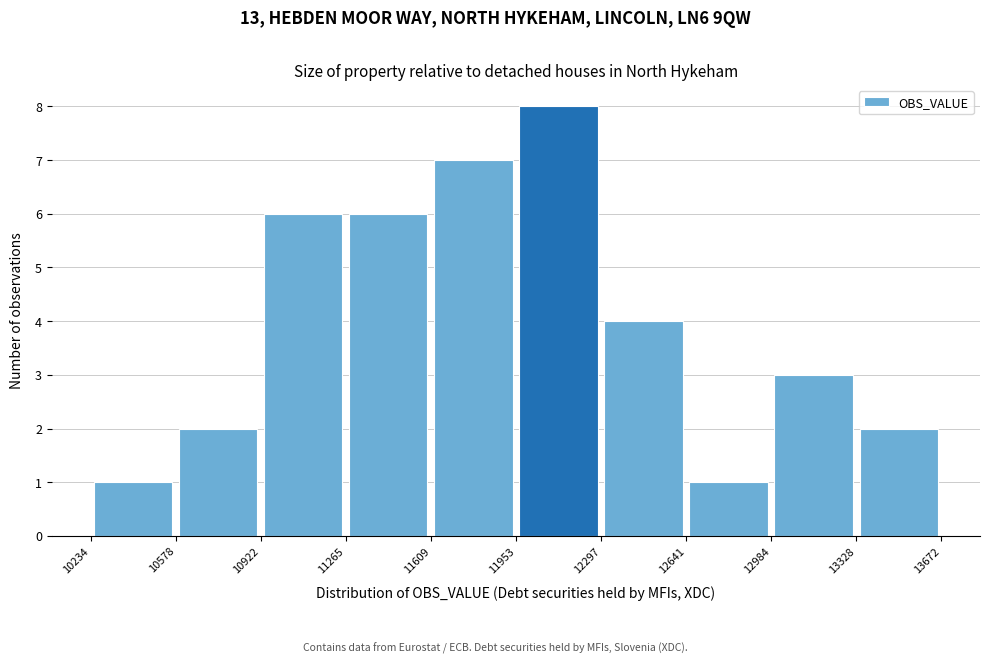

Over which range of the x-axis is the bar tallest?

11953 to 12297